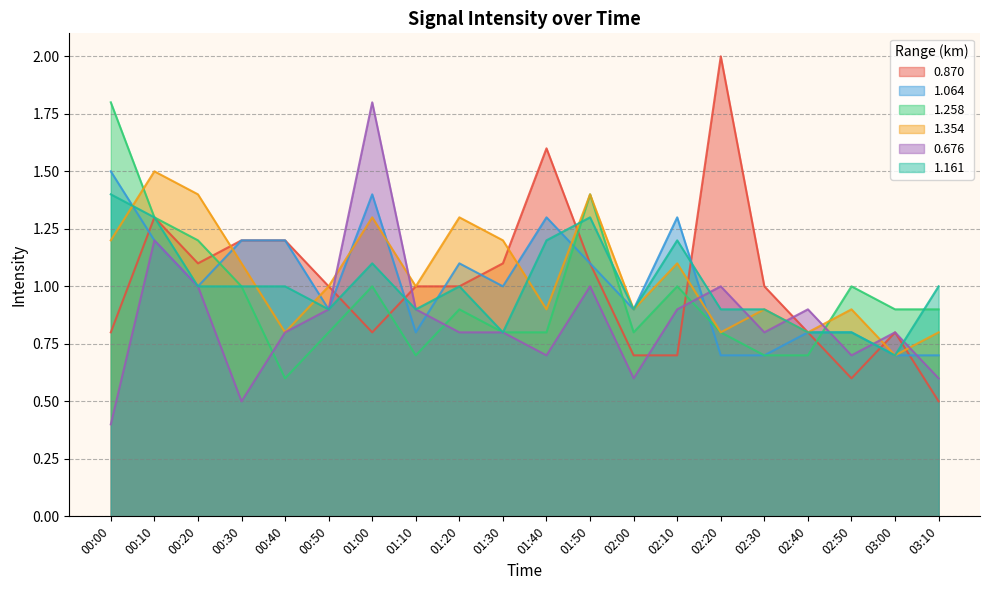

Reading left to right, transcribe all the data shown in this chart.

0.870: 0.8	1.3	1.1	1.2	1.2	1.0	0.8	1.0	1.0	1.1	1.6	1.1	0.7	0.7	2.0	1.0	0.8	0.6	0.8	0.5
1.064: 1.5	1.2	1.0	1.2	1.2	0.9	1.4	0.8	1.1	1.0	1.3	1.1	0.9	1.3	0.7	0.7	0.8	0.8	0.7	0.7
1.258: 1.8	1.3	1.2	1.0	0.6	0.8	1.0	0.7	0.9	0.8	0.8	1.4	0.8	1.0	0.8	0.7	0.7	1.0	0.9	0.9
1.354: 1.2	1.5	1.4	1.1	0.8	1.0	1.3	1.0	1.3	1.2	0.9	1.4	0.9	1.1	0.8	0.9	0.8	0.9	0.7	0.8
0.676: 0.4	1.2	1.0	0.5	0.8	0.9	1.8	0.9	0.8	0.8	0.7	1.0	0.6	0.9	1.0	0.8	0.9	0.7	0.8	0.6
1.161: 1.4	1.3	1.0	1.0	1.0	0.9	1.1	0.9	1.0	0.8	1.2	1.3	0.9	1.2	0.9	0.9	0.8	0.8	0.7	1.0